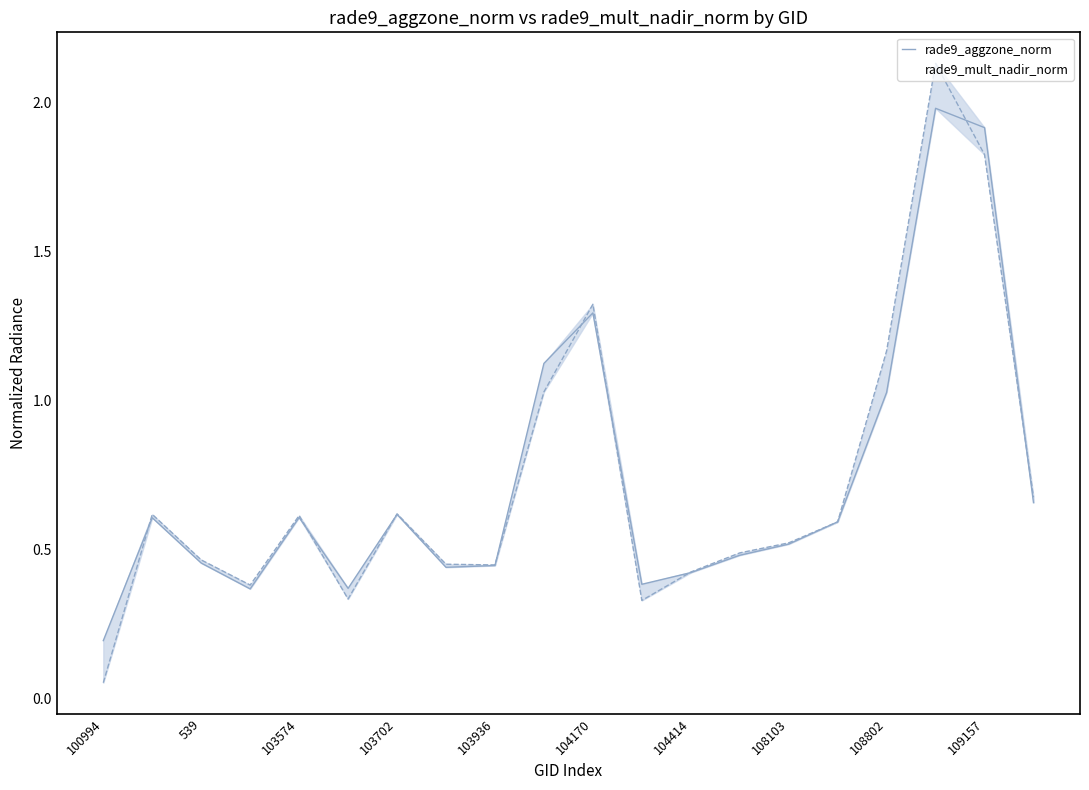

Does the chart have visible grid lines?

No